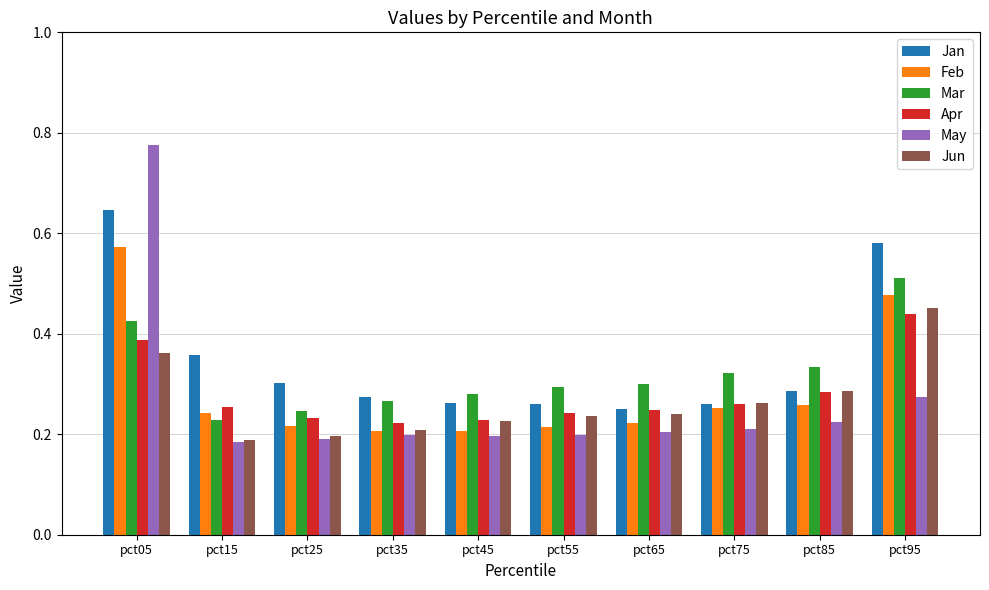

Which series has the widest spread of values?

May